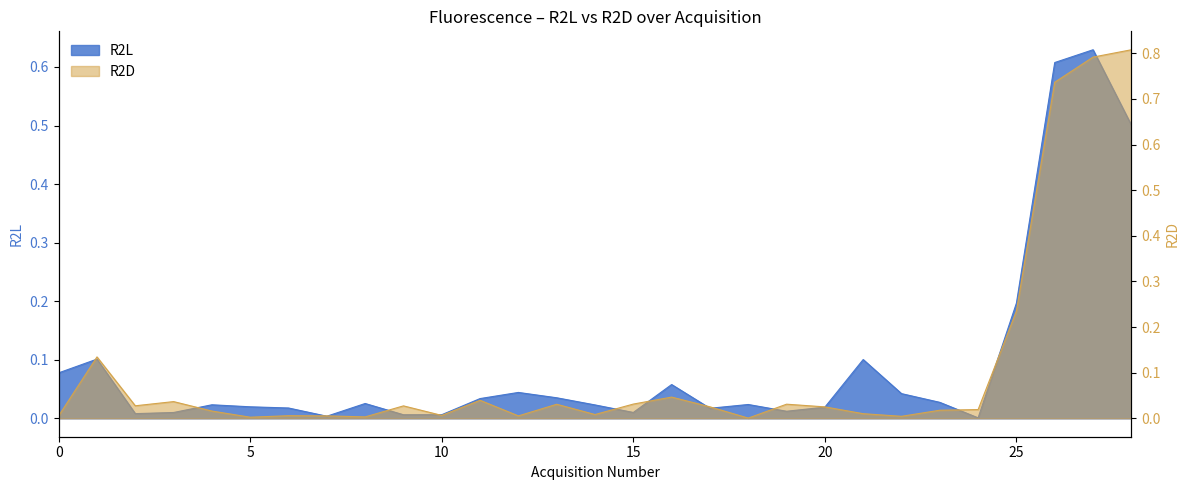

What is the difference between the maximum and minimum values in the R2D series?

0.8